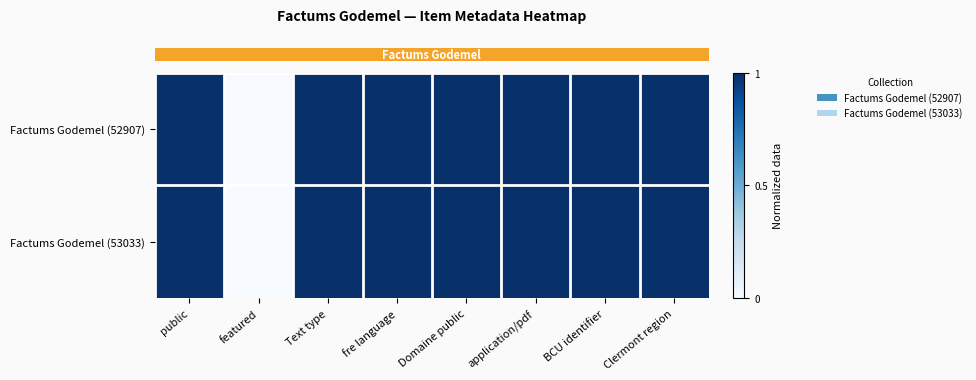

At featured, list the series in order from smallest to largest.

row_0, row_1